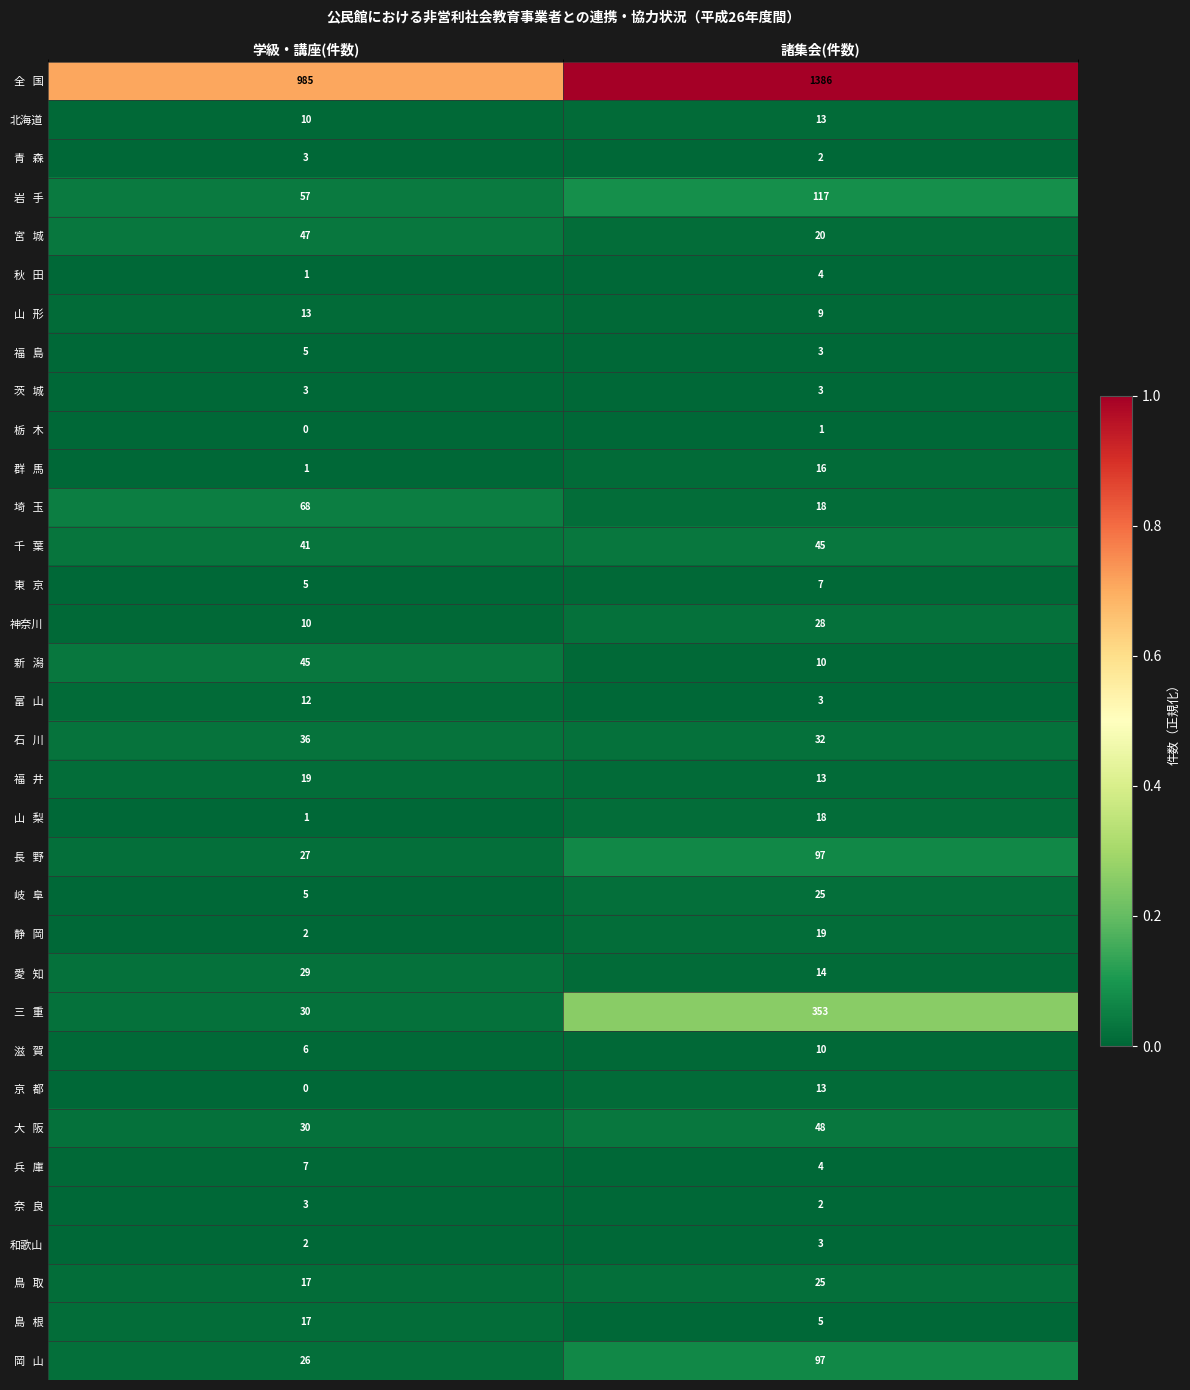

What is the difference between the highest and lowest values at 諸集会(件数)?

1385